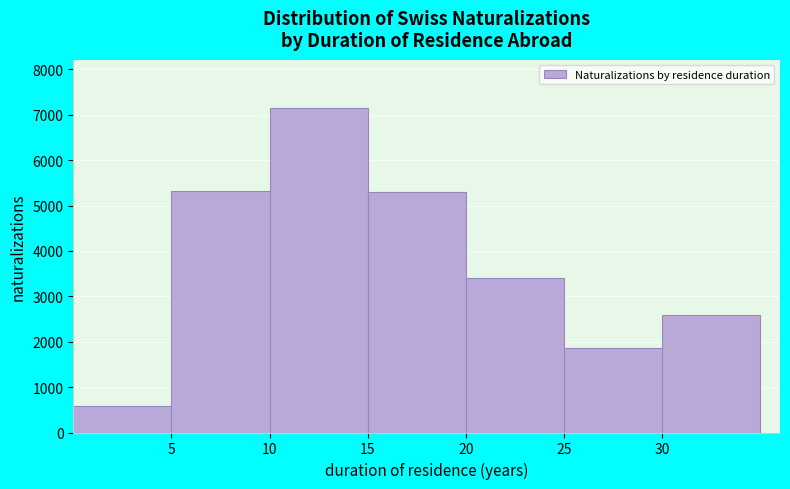

Reading left to right, transcribe this chart: for each bar, give the range it covers on the x-axis and its height. The values are not printed on the chart, so give them approximately, as read against the axis.

0 to 5: 600
5 to 10: 5300
10 to 15: 7100
15 to 20: 5300
20 to 25: 3400
25 to 30: 1900
30 to 35: 2600